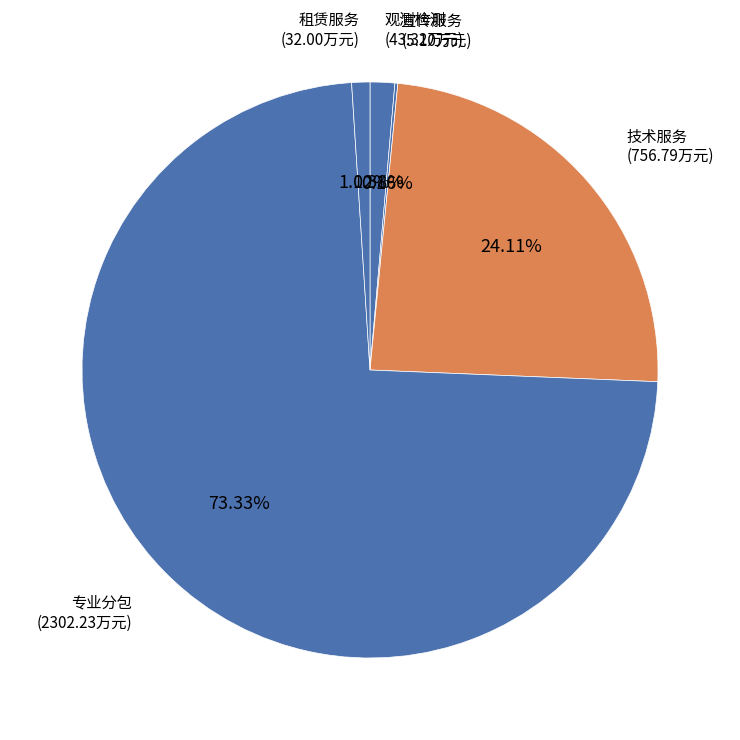

What is the largest slice in the pie chart?

专业分包